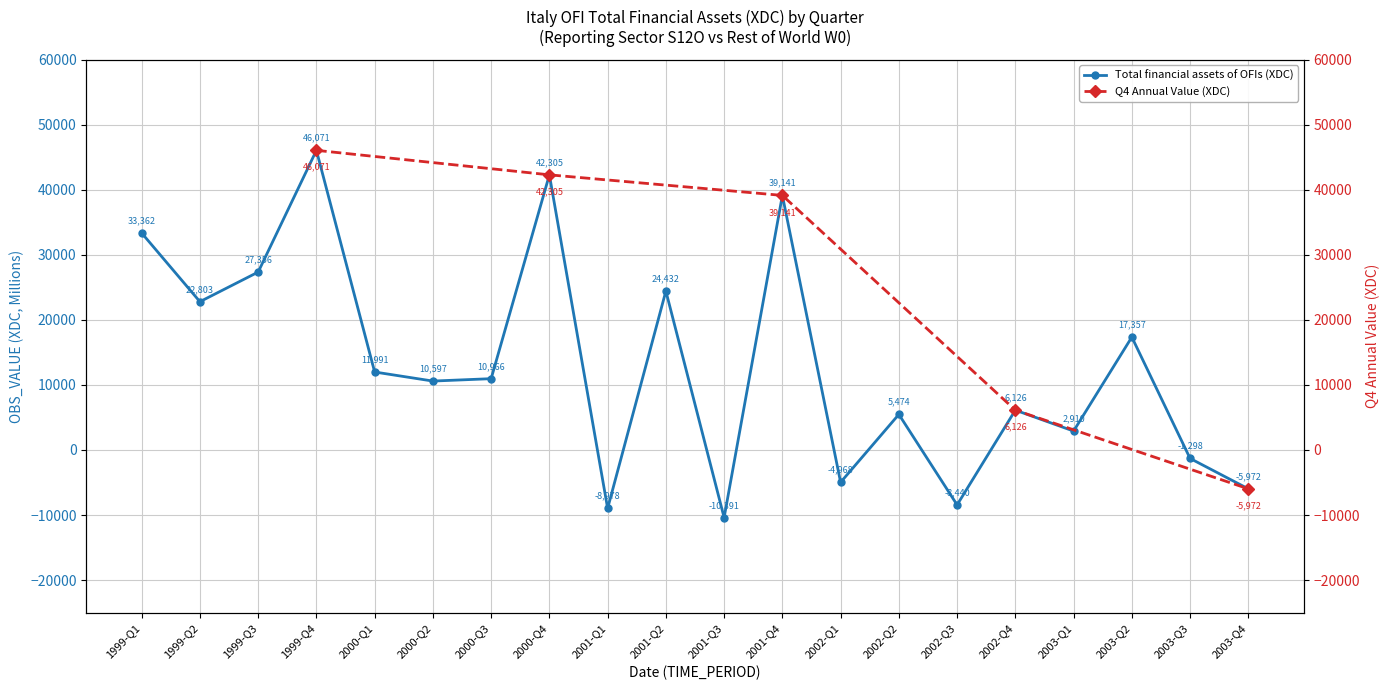

What is the label of the 17th point from the right?

1999-Q4